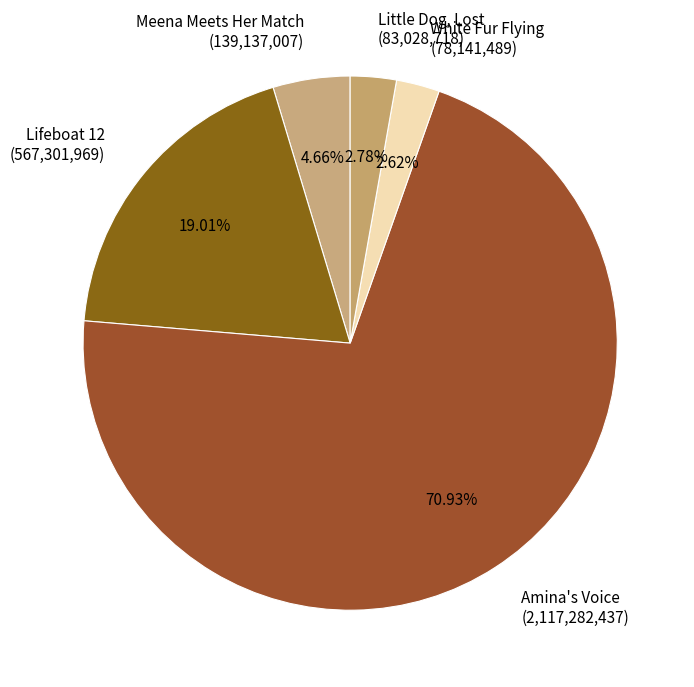

To the nearest percent, what is the average slice percentage?

20%